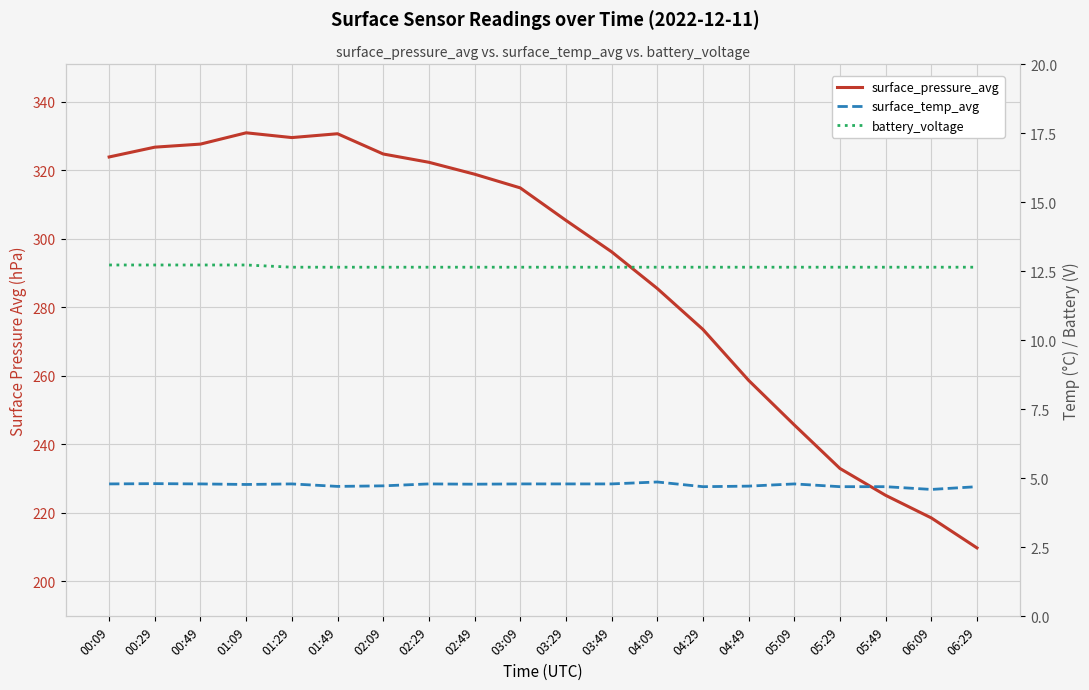

What is the label of the 10th point from the left?

03:09